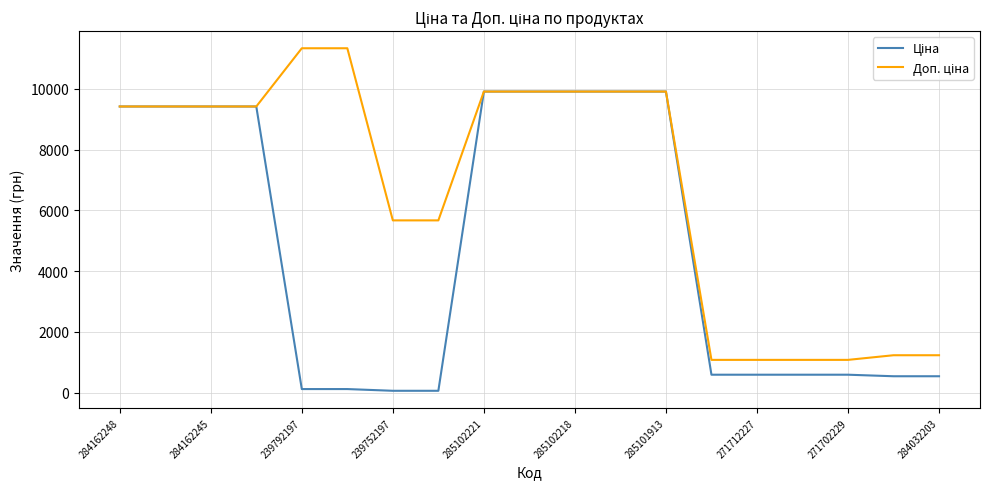

What is the maximum value shown in the chart?

11334.0